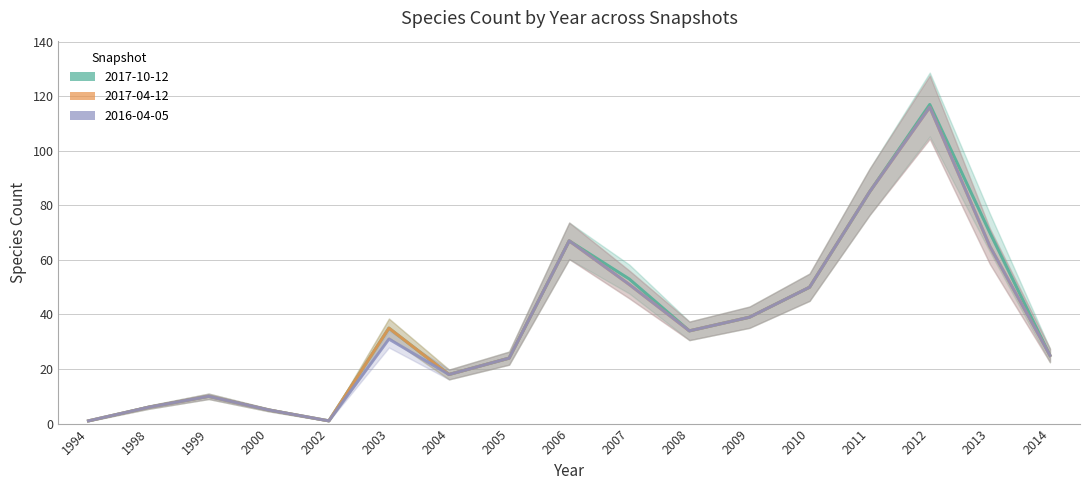

What is the minimum value for 2017-10-12?

1